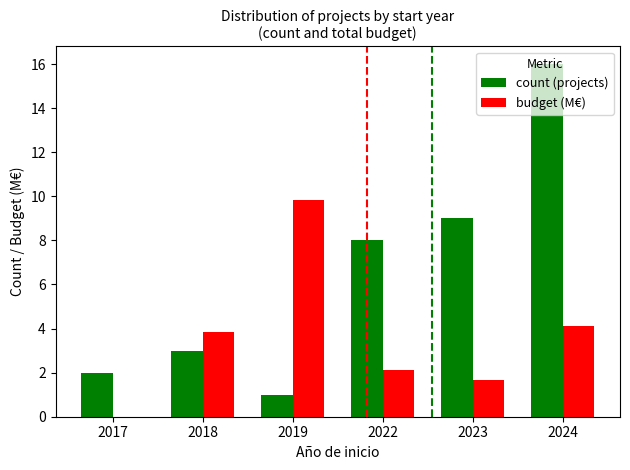

Are the bars horizontal?

No